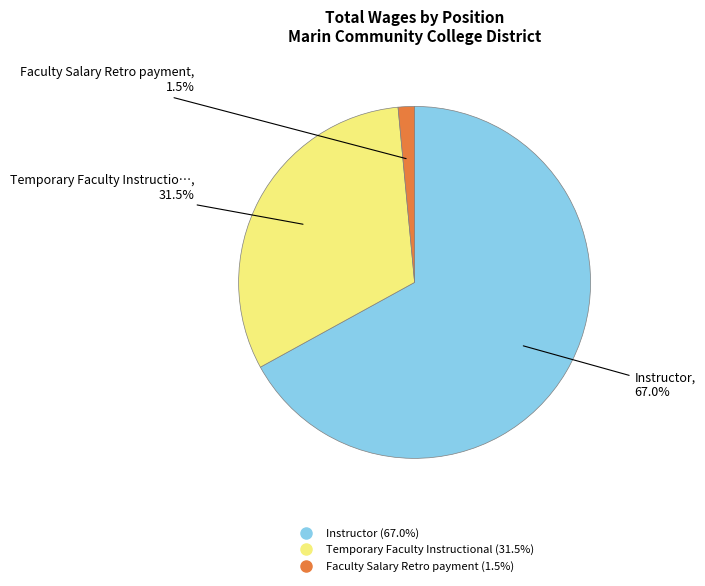

Between Faculty Salary Retro payment and Instructor, which is larger?

Instructor